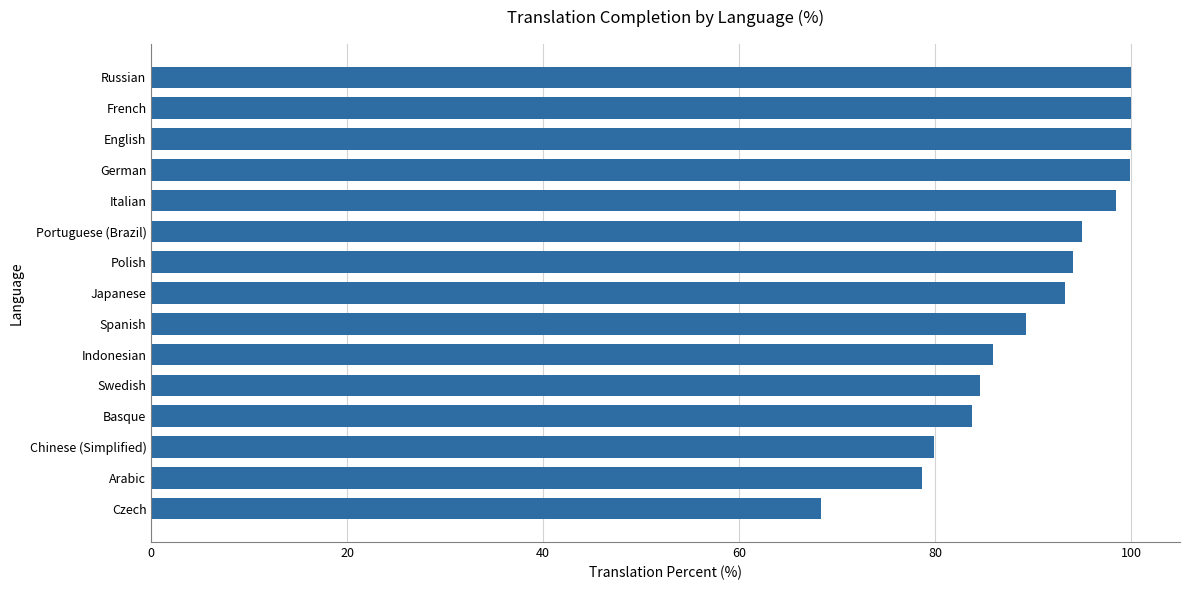

What is the difference between the maximum and second lowest values?

21.3